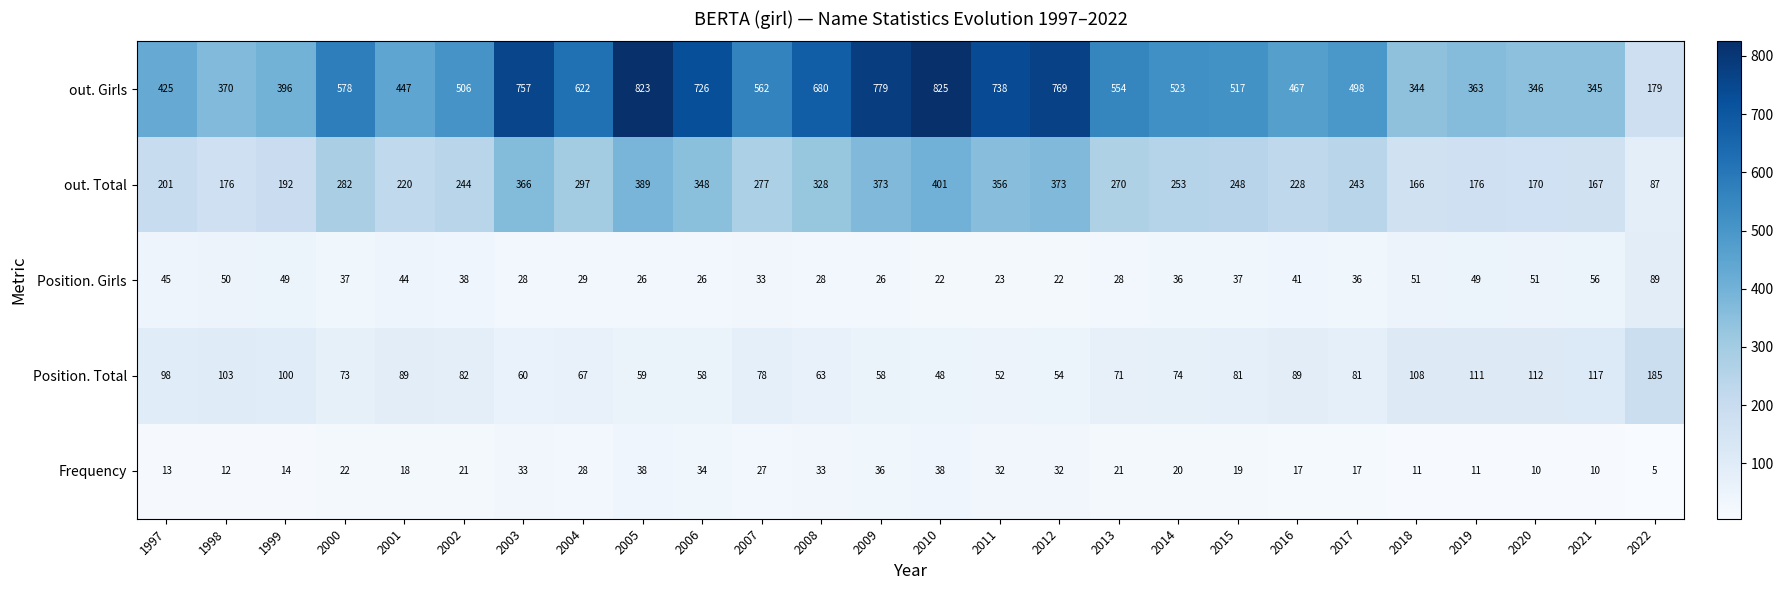

Rank the series at 2021 from lowest to highest value.

Frequency, Position. Girls, Position. Total, out. Total, out. Girls